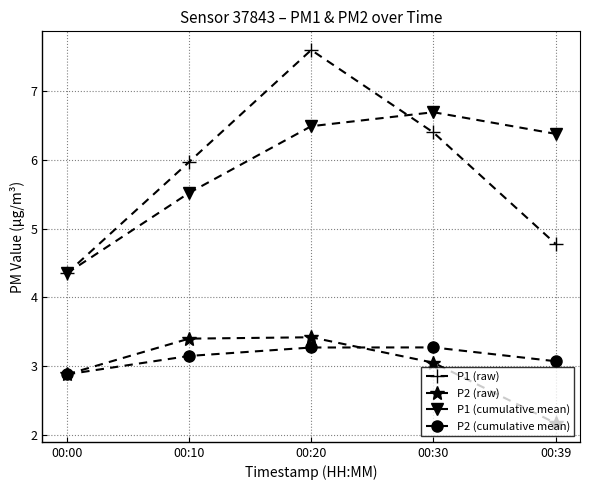

What is the sum of the P2 (raw) values at 00:20 and 00:00?

6.3